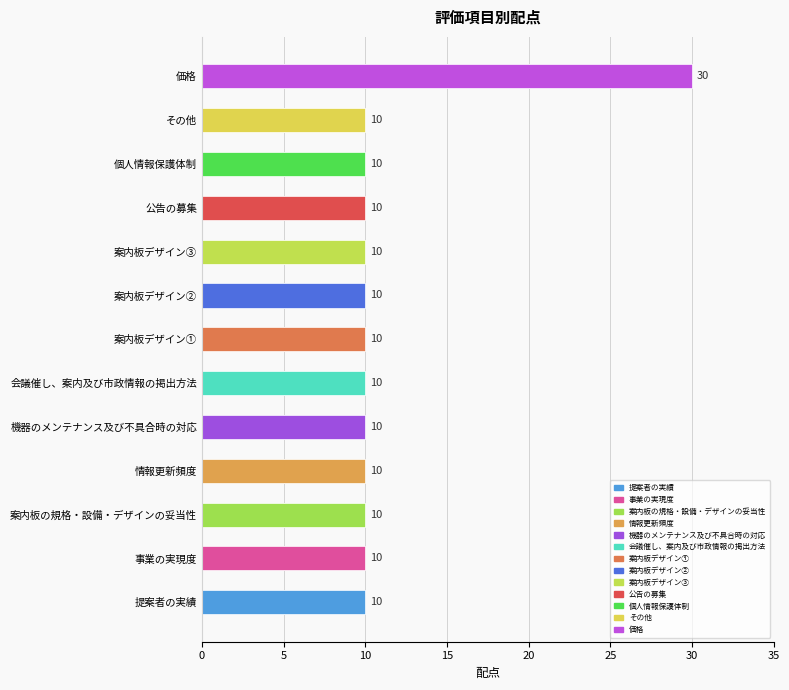

True or false: the data shows 14 at 情報更新頻度.

False